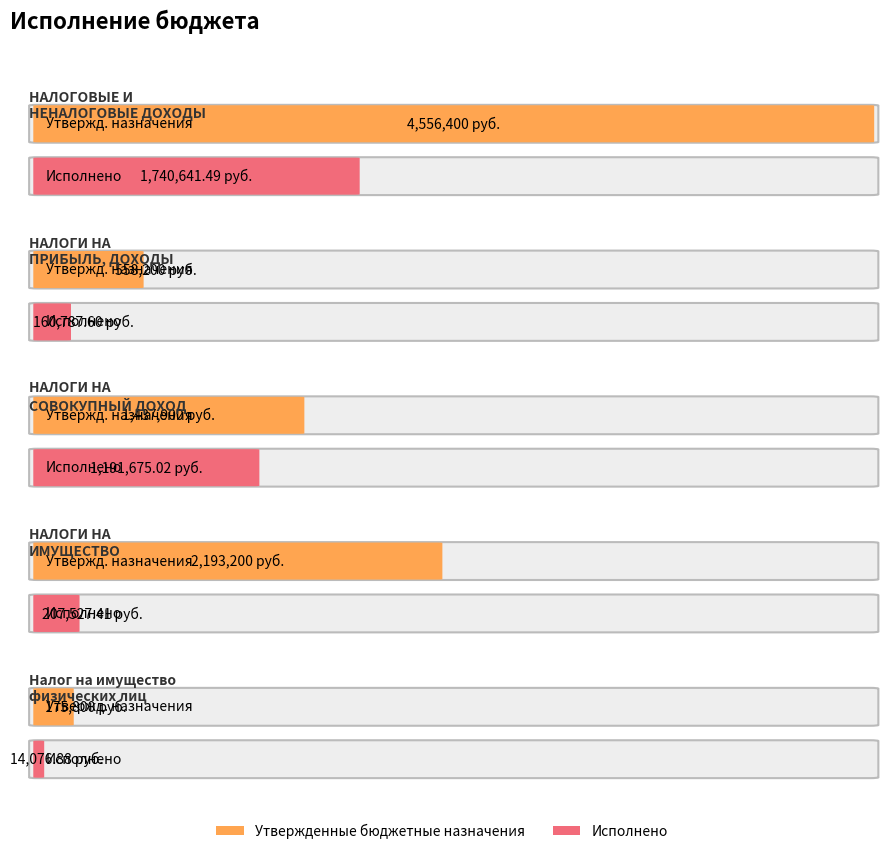

Which series has the largest total across all categories?

Утвержденные бюджетные назначения